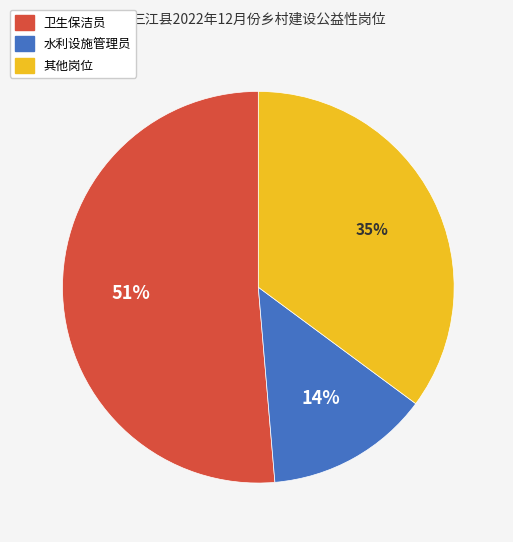

Is there a majority slice in this chart?

Yes